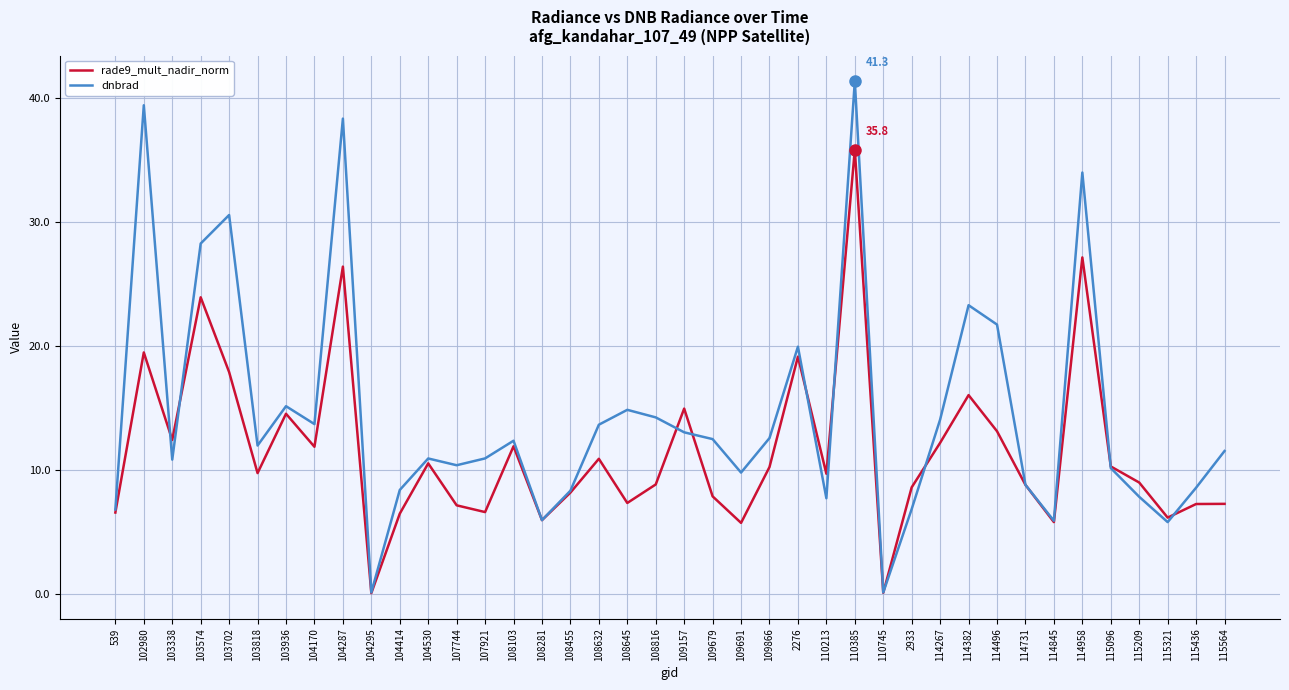

At 115564, list the series in order from smallest to largest.

rade9_mult_nadir_norm, dnbrad